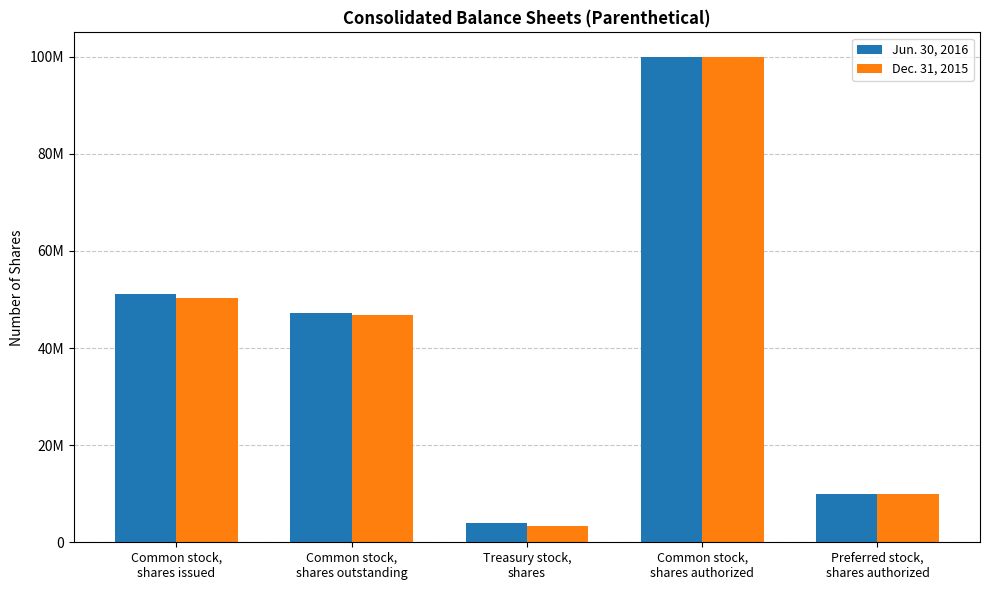

What are all the series names shown in the legend?

Jun. 30, 2016, Dec. 31, 2015